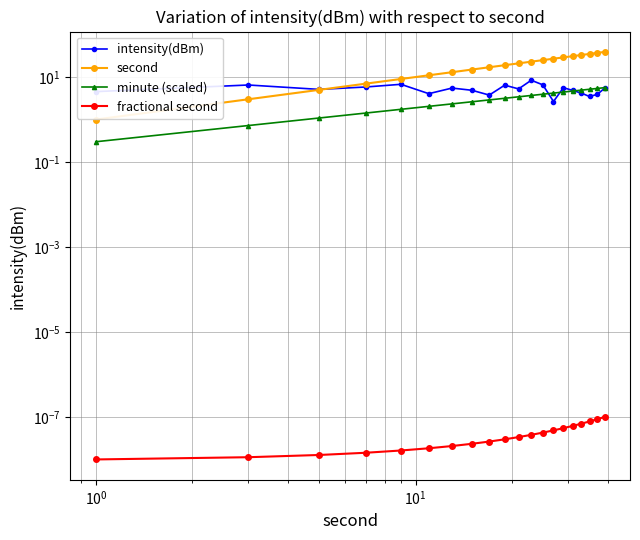

Does the chart have visible grid lines?

Yes